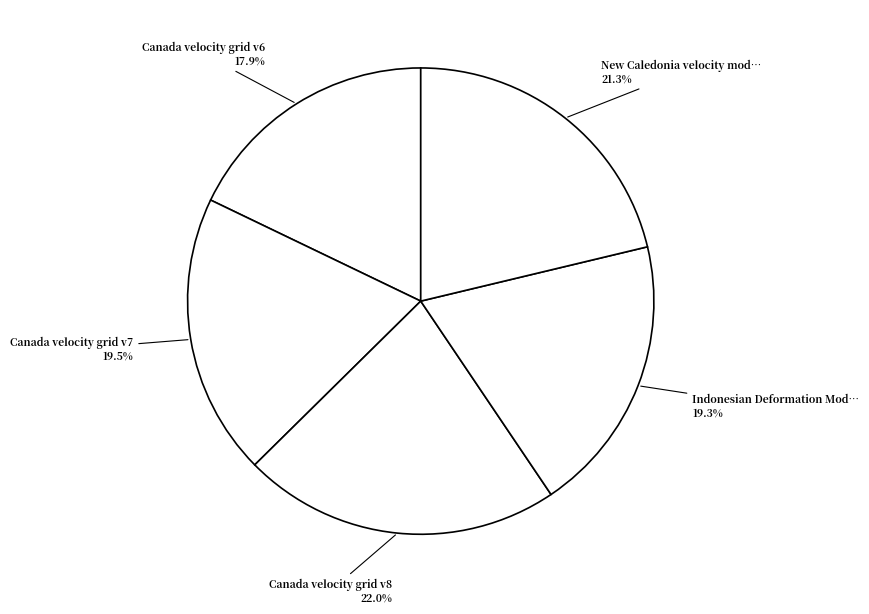

What is the smallest slice in the pie chart?

Canada velocity grid v6